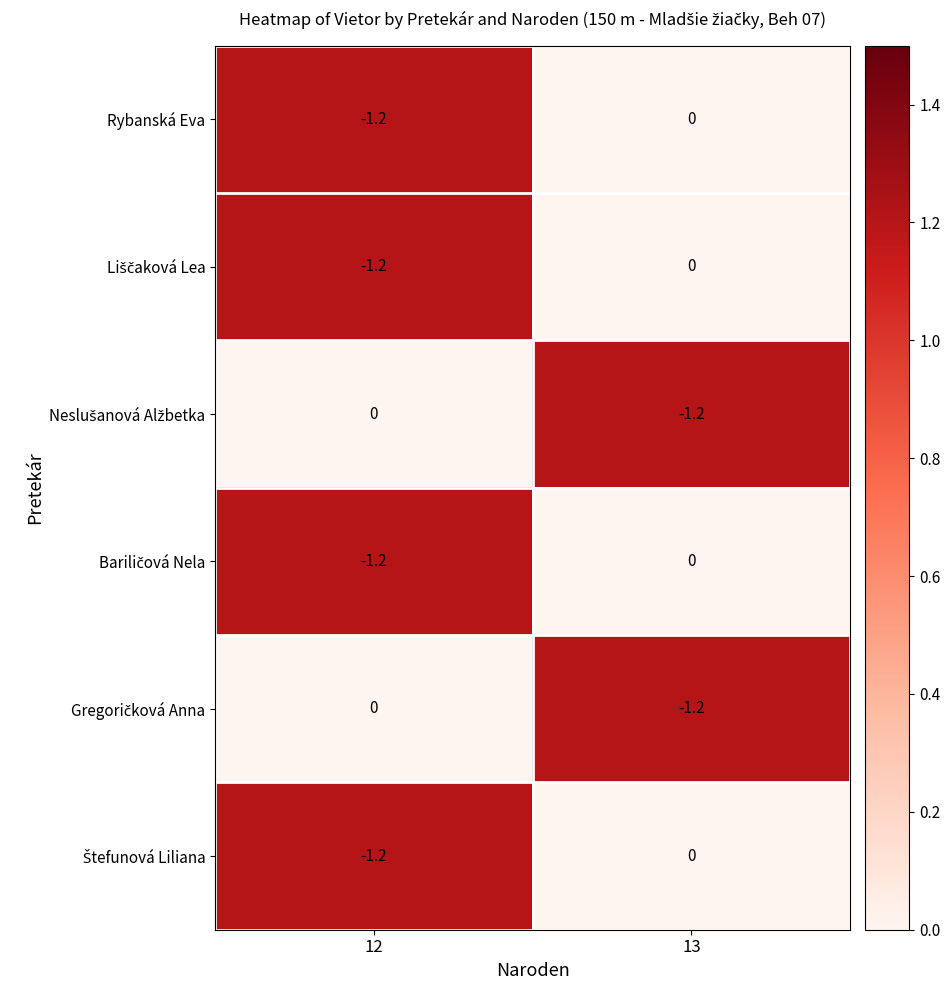

What is the lowest value of the Rybanská Eva series?

-1.2